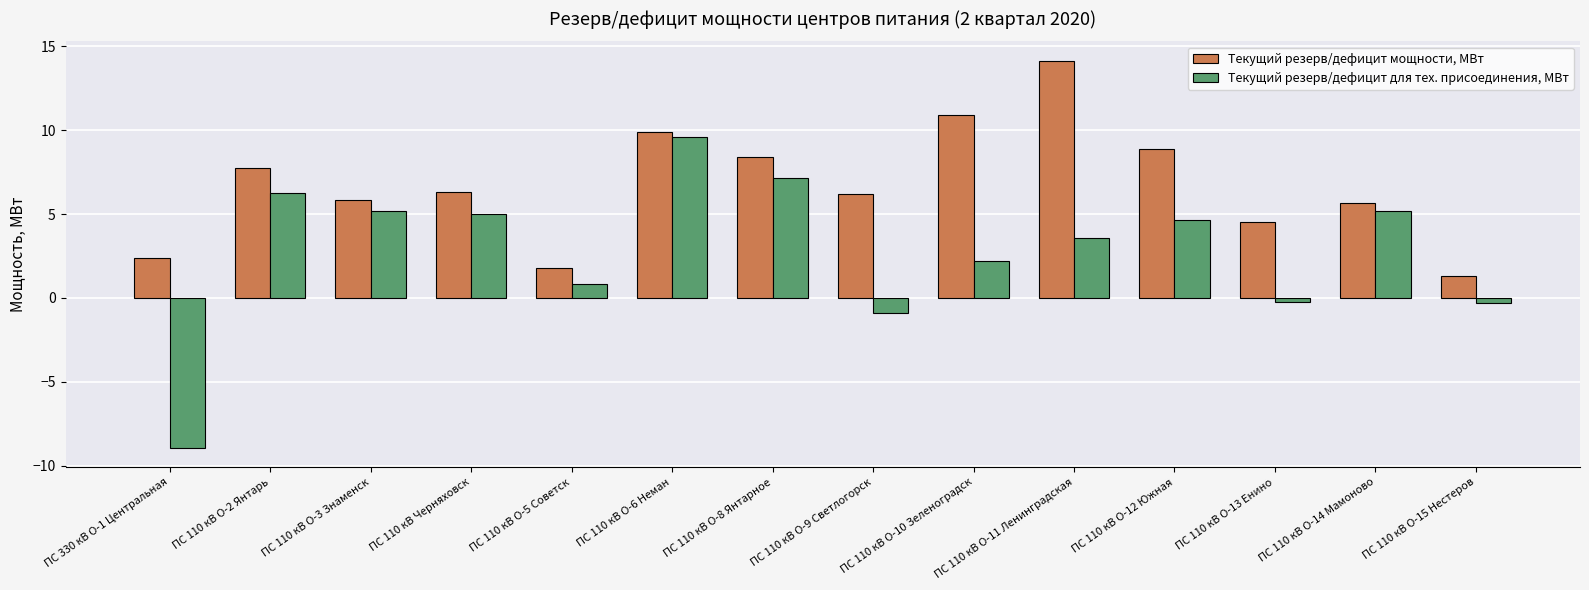

Which series changed the most between ПС 330 кВ О-1 Центральная and ПС 110 кВ О-5 Советск?

Текущий резерв/дефицит для тех. присоединения, МВт